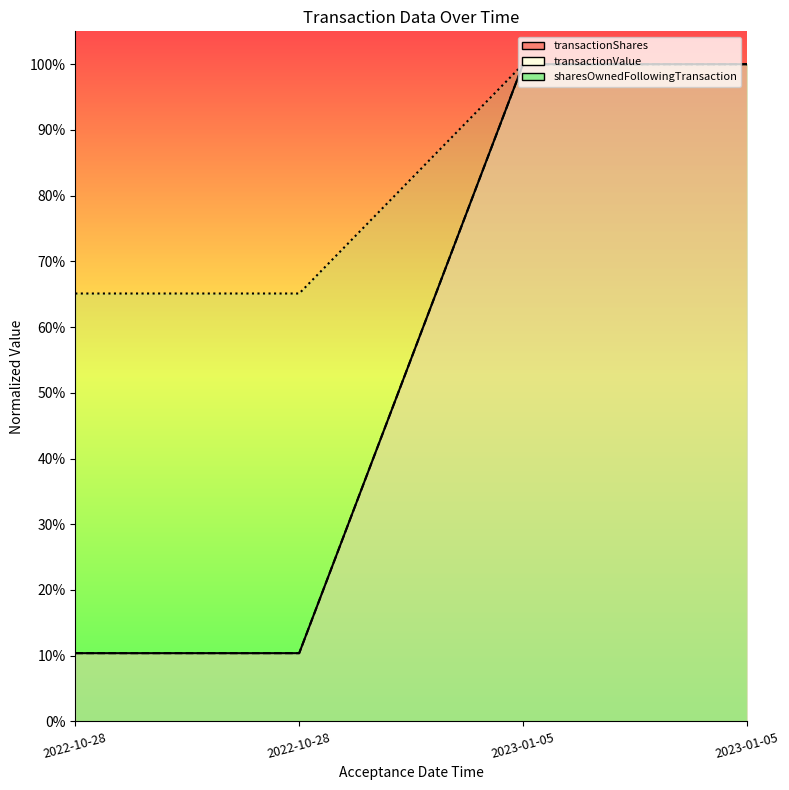

Rank the series at 2022-10-28 from highest to lowest value.

sharesOwnedFollowingTransaction, transactionShares, transactionValue